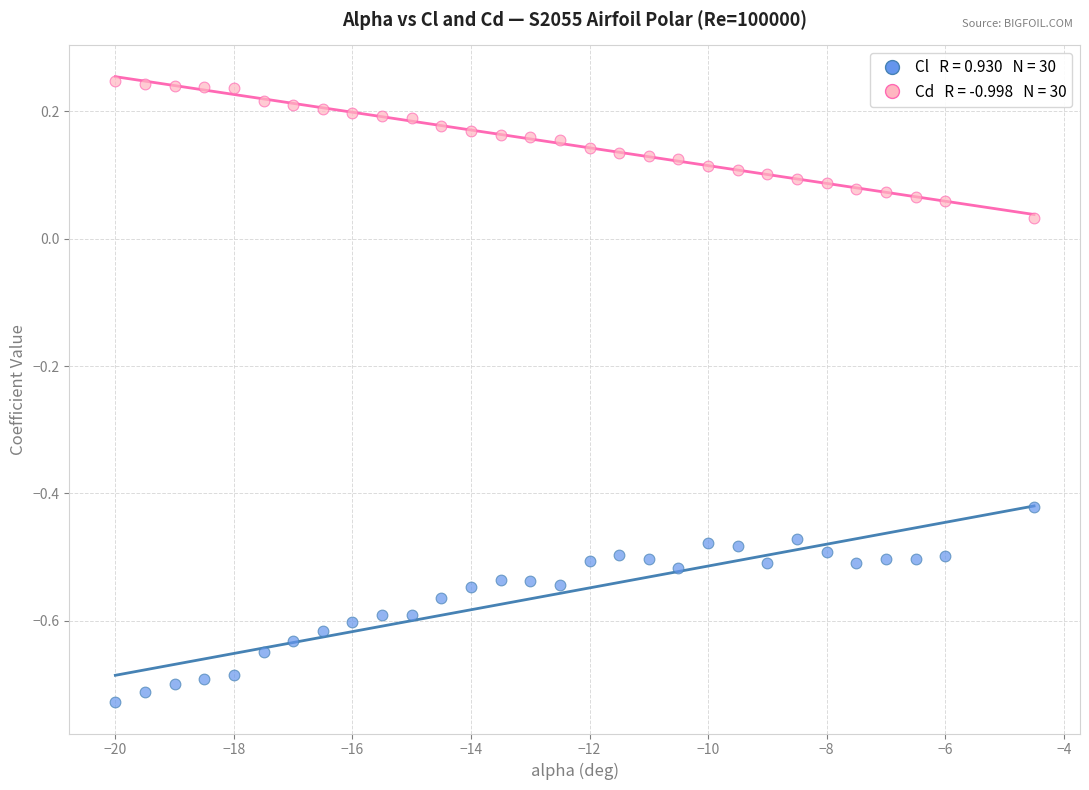

Across all data points, what is the range of Y values (max minus min)?

1.0